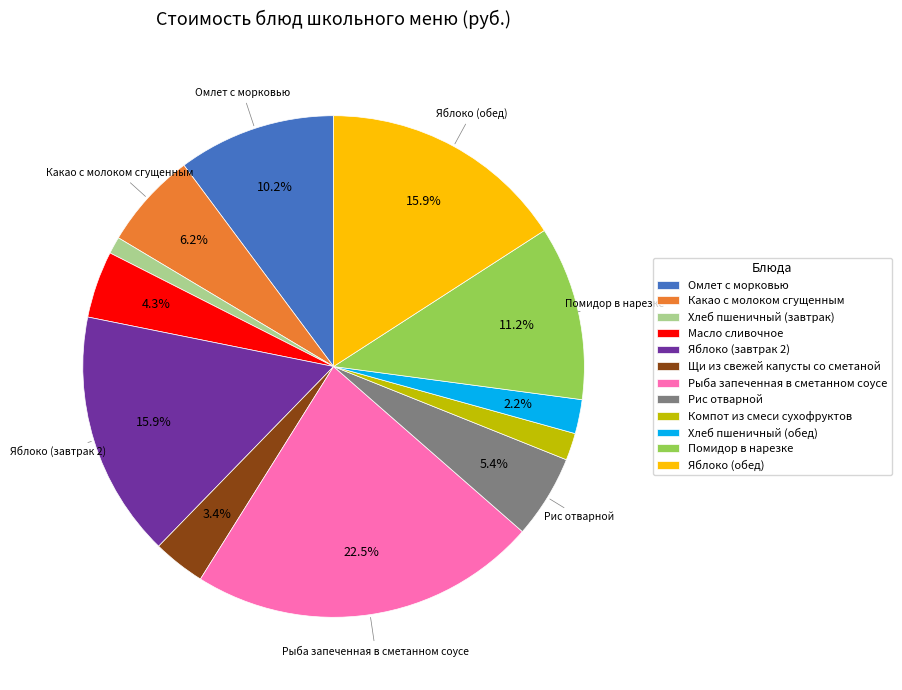

Combined, do Помидор в нарезке and Омлет с морковью account for over 50%?

No